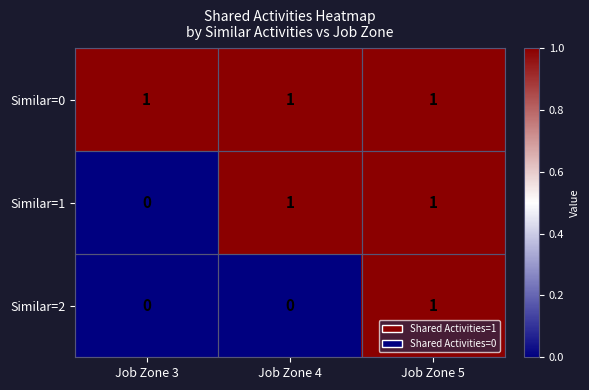

How many series are shown in this chart?

3